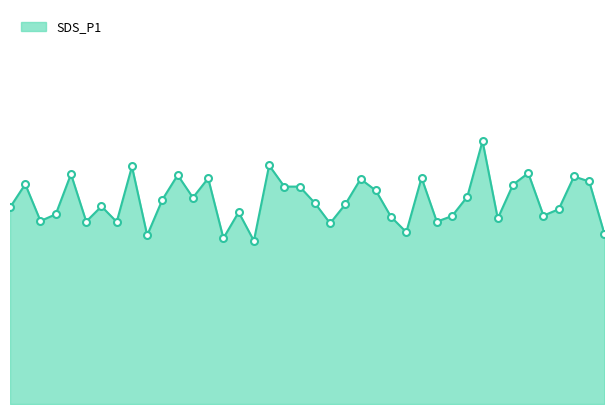

Which category has the highest value across all series?

01:15